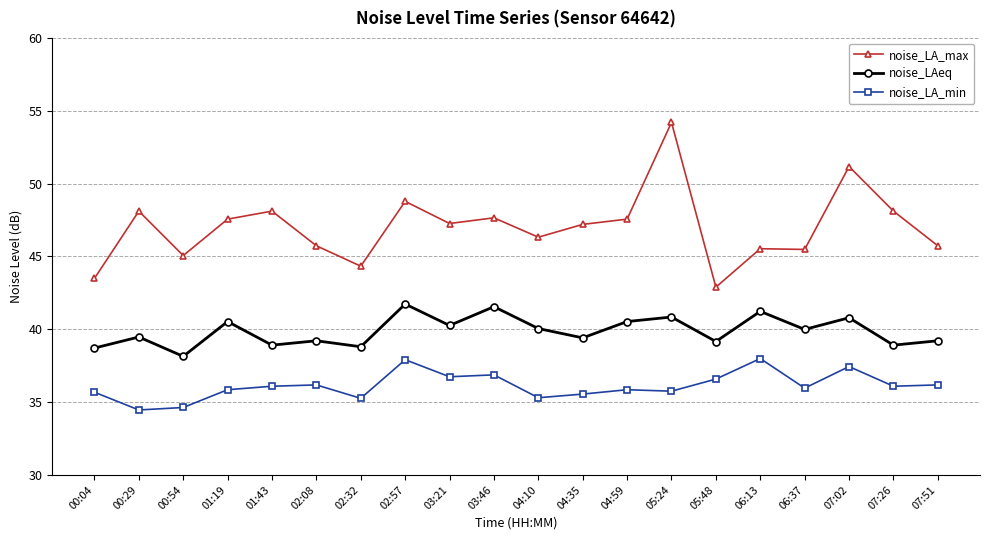

How many interior local peaks does the noise_LAeq series have?

8